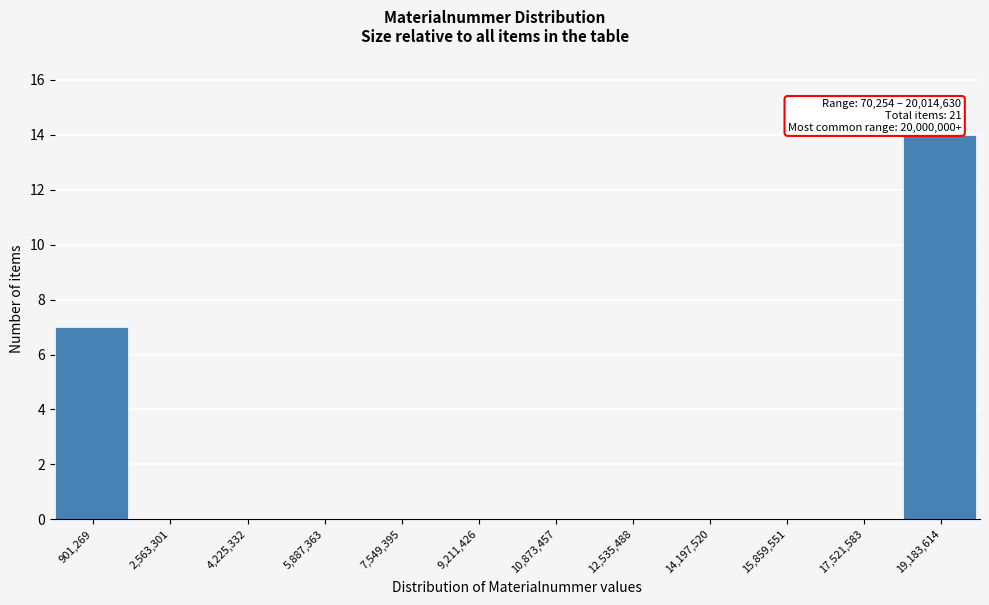

Over which range of the x-axis is the bar tallest?

18400000 to 20000000